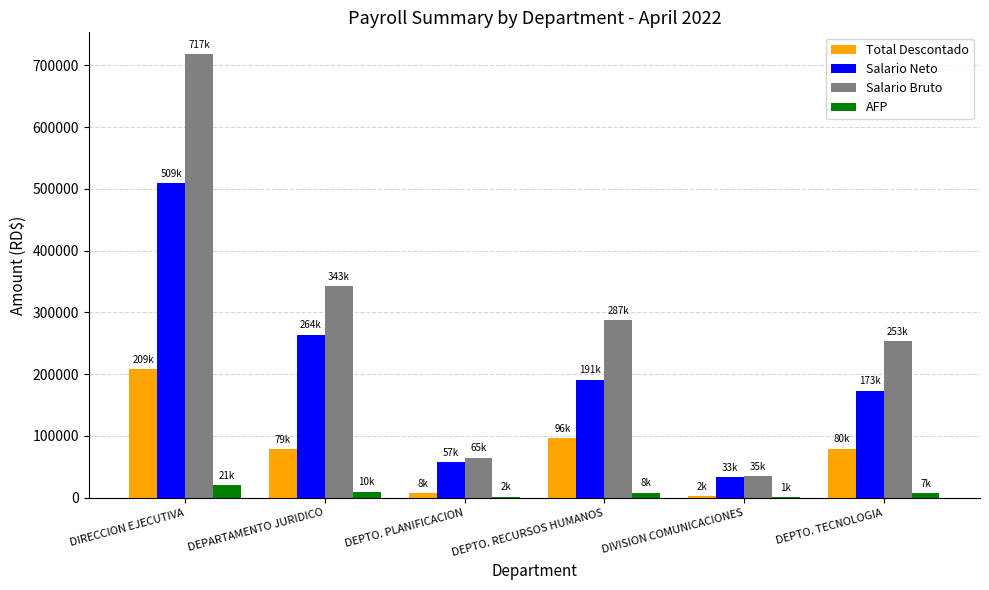

Does the chart contain stacked bars?

No